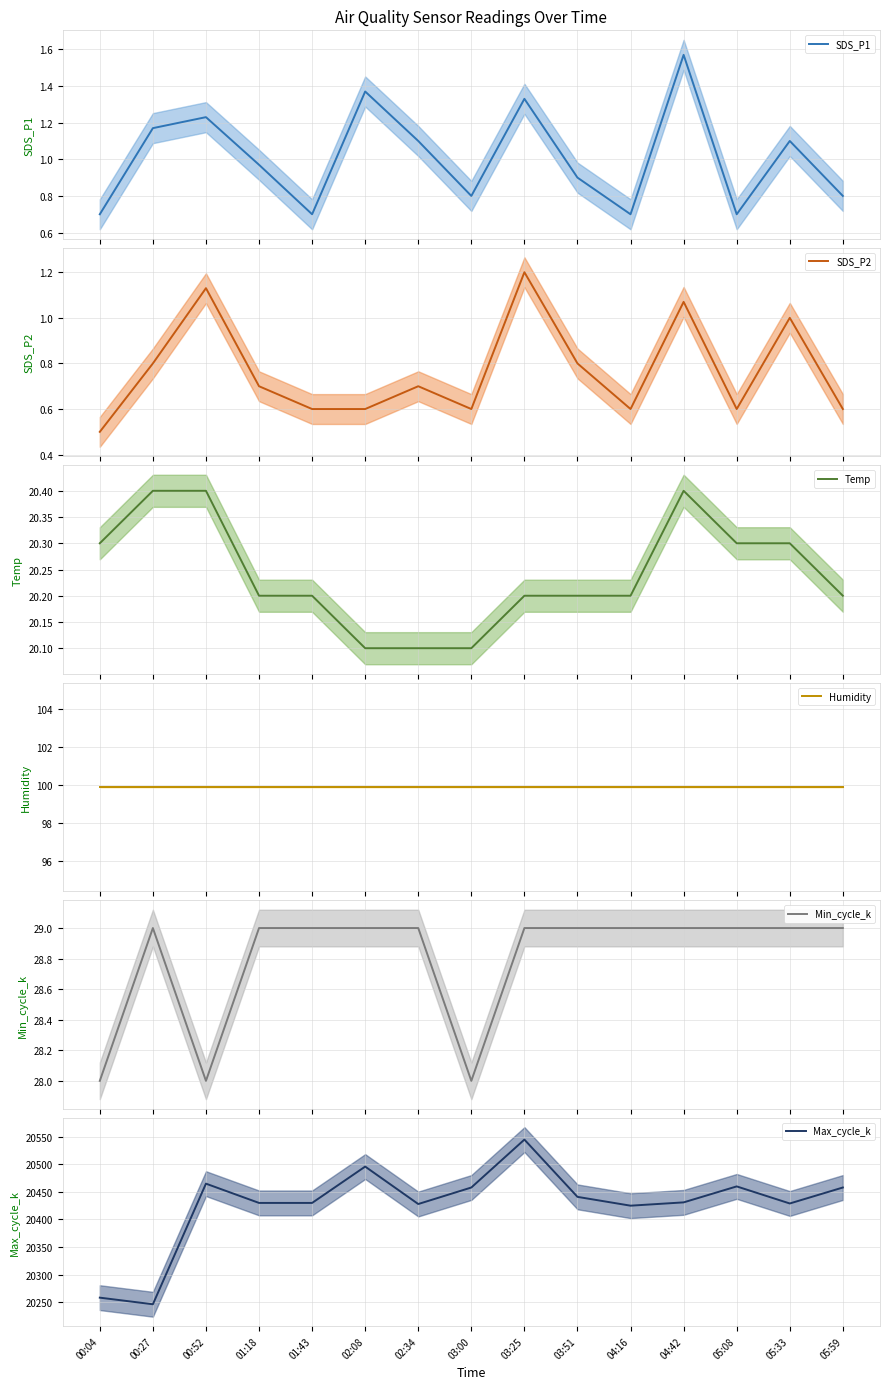

Reading left to right, transcribe all the data shown in this chart.

SDS_P1: 0.7	1.2	1.2	1.0	0.7	1.4	1.1	0.8	1.3	0.9	0.7	1.6	0.7	1.1	0.8
SDS_P2: 0.5	0.8	1.1	0.7	0.6	0.6	0.7	0.6	1.2	0.8	0.6	1.1	0.6	1.0	0.6
Temp: 20.3	20.4	20.4	20.2	20.2	20.1	20.1	20.1	20.2	20.2	20.2	20.4	20.3	20.3	20.2
Humidity: 99.9	99.9	99.9	99.9	99.9	99.9	99.9	99.9	99.9	99.9	99.9	99.9	99.9	99.9	99.9
Min_cycle_k: 28.0	29.0	28.0	29.0	29.0	29.0	29.0	28.0	29.0	29.0	29.0	29.0	29.0	29.0	29.0
Max_cycle_k: 20258.0	20246.0	20465.0	20430.0	20430.0	20496.0	20428.0	20458.0	20545.0	20441.0	20425.0	20431.0	20460.0	20429.0	20458.0